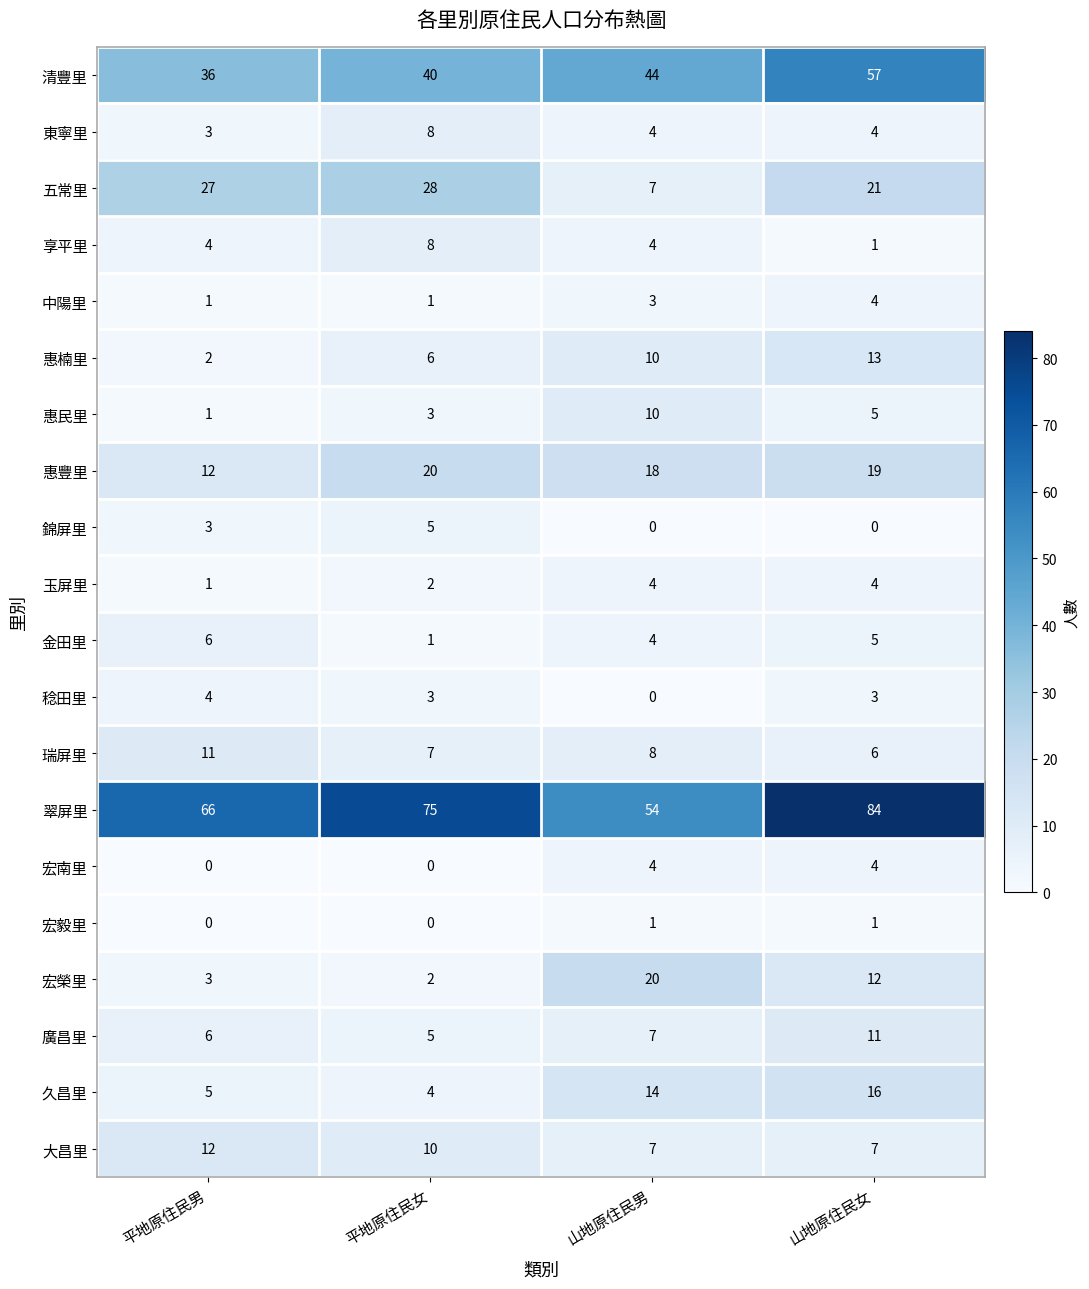

What is the total value across all series at 平地原住民女?

228